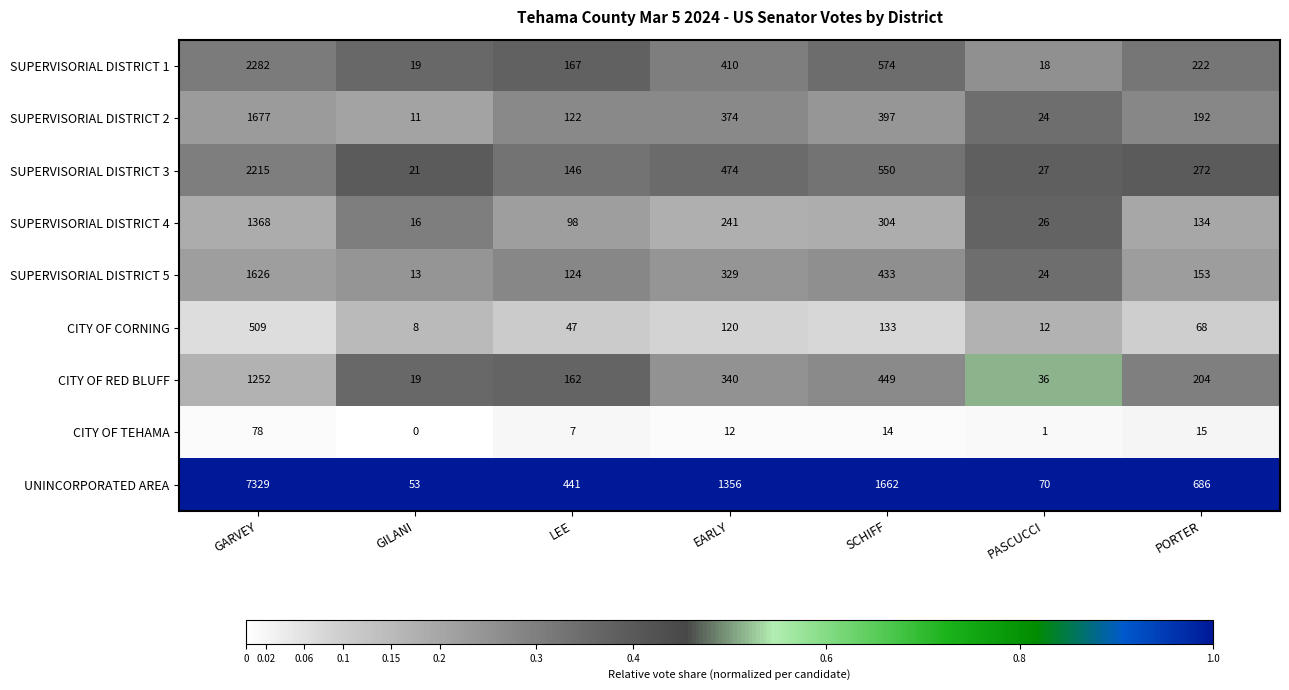

What is the total value across all series at LEE?

1314